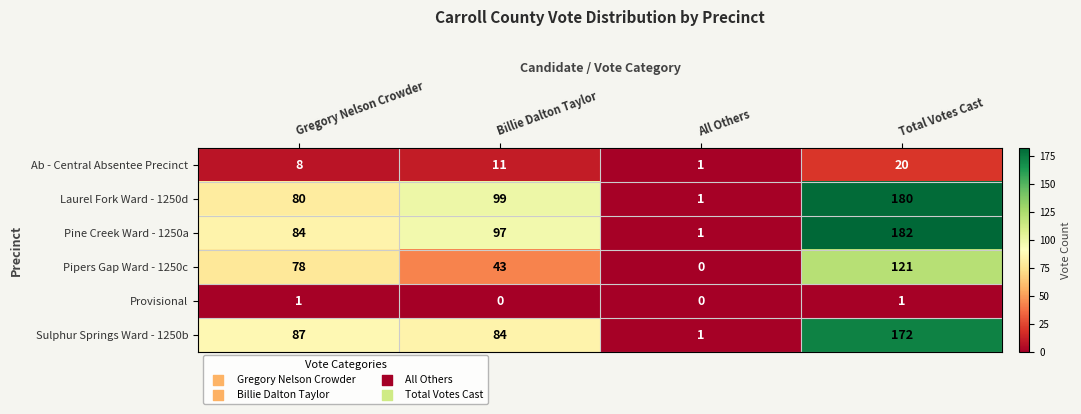

What is the average value of the Laurel Fork Ward - 1250d series?

90